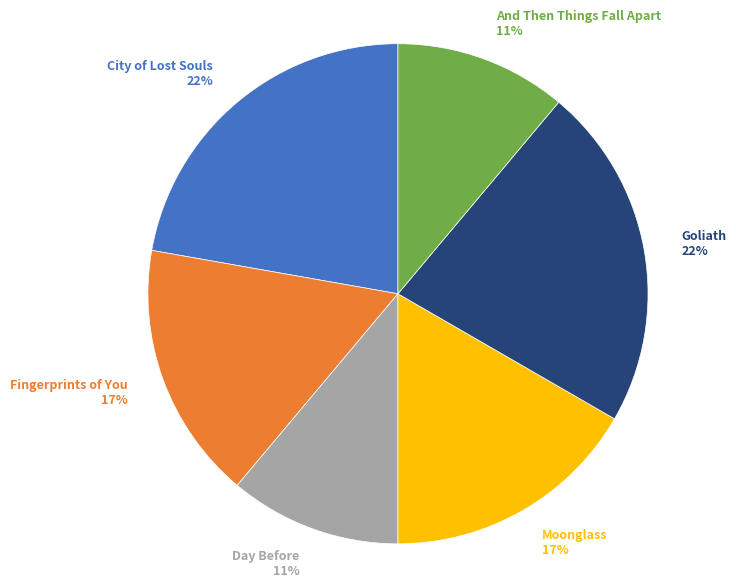

Is there a majority slice in this chart?

No